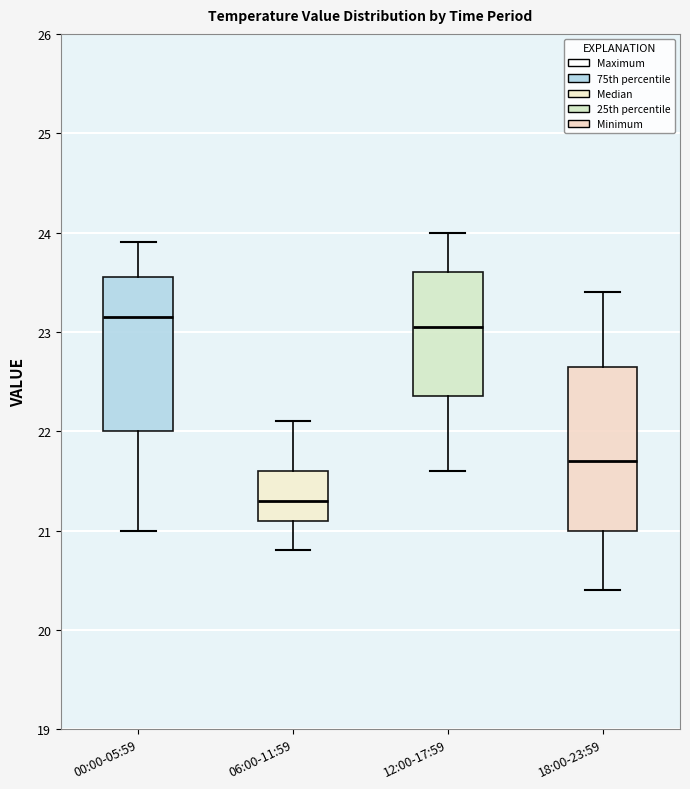

Where does the median line of the box for 12:00-17:59 sit on the y-axis? The values are not printed on the chart, so give them approximately, as read against the axis.

23.1